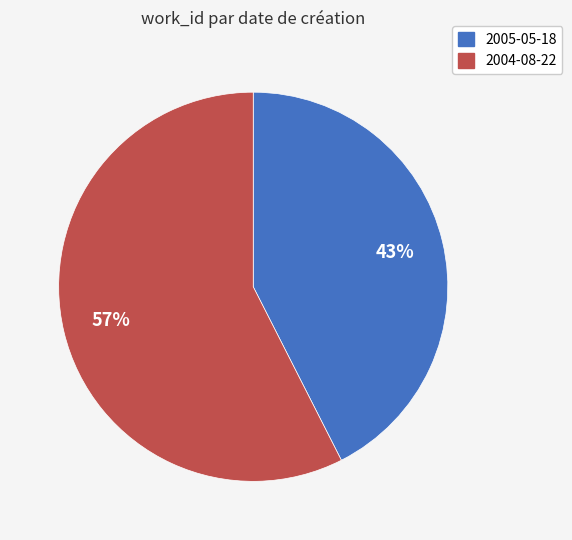

How many segments does this pie chart have?

2